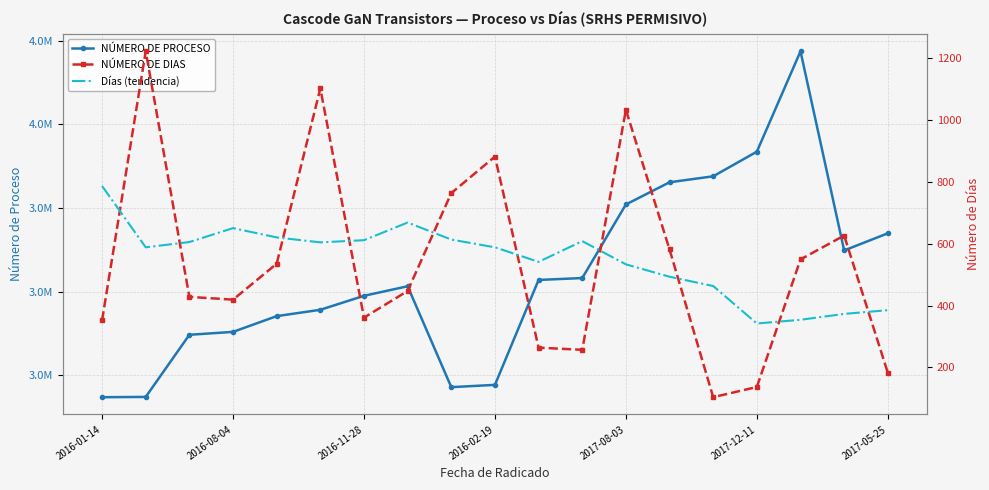

Between which two adjacent categories do Días (tendencia) and NÚMERO DE DIAS first intersect?

2016-01-14 and 2016-08-04